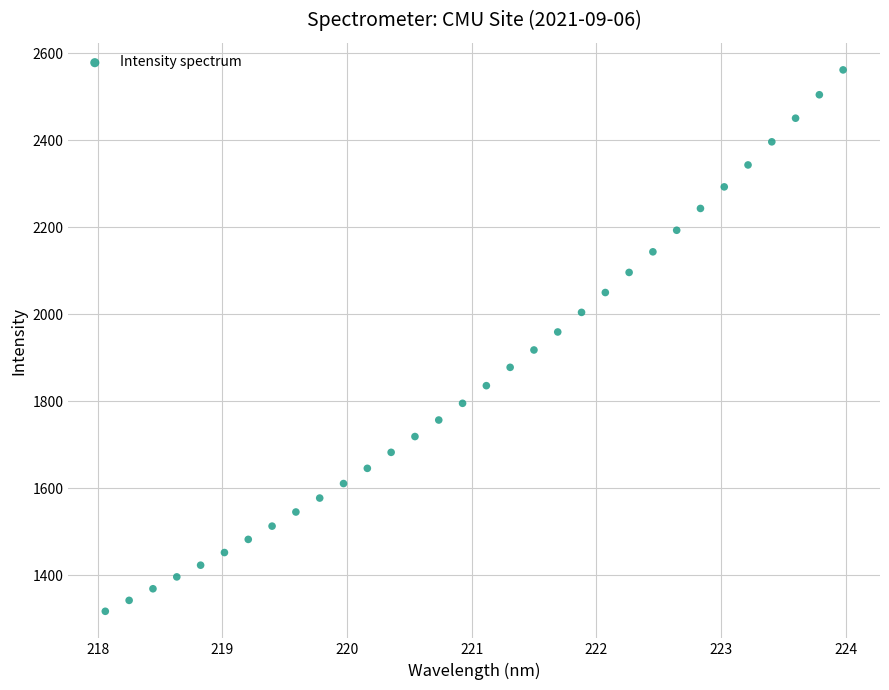

What is the range of Y values (max minus min)?

1244.7